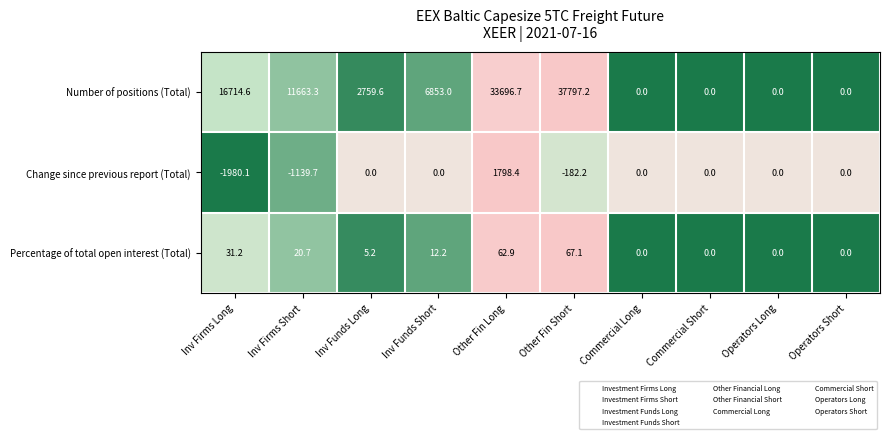

Is it true that Change since previous report (Total) equals 379.5 at Other Fin Long?

False